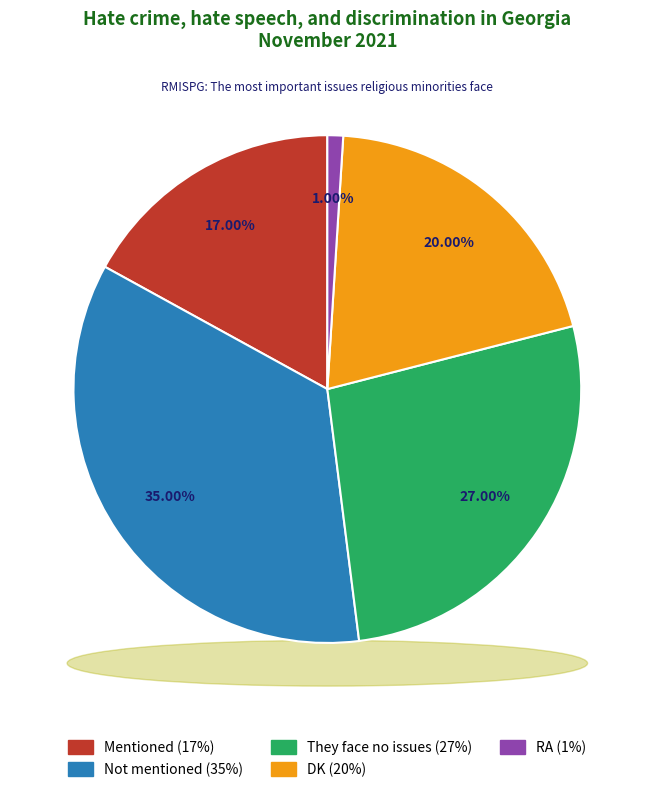

To the nearest percent, what is the combined percentage of RA and DK?

21%